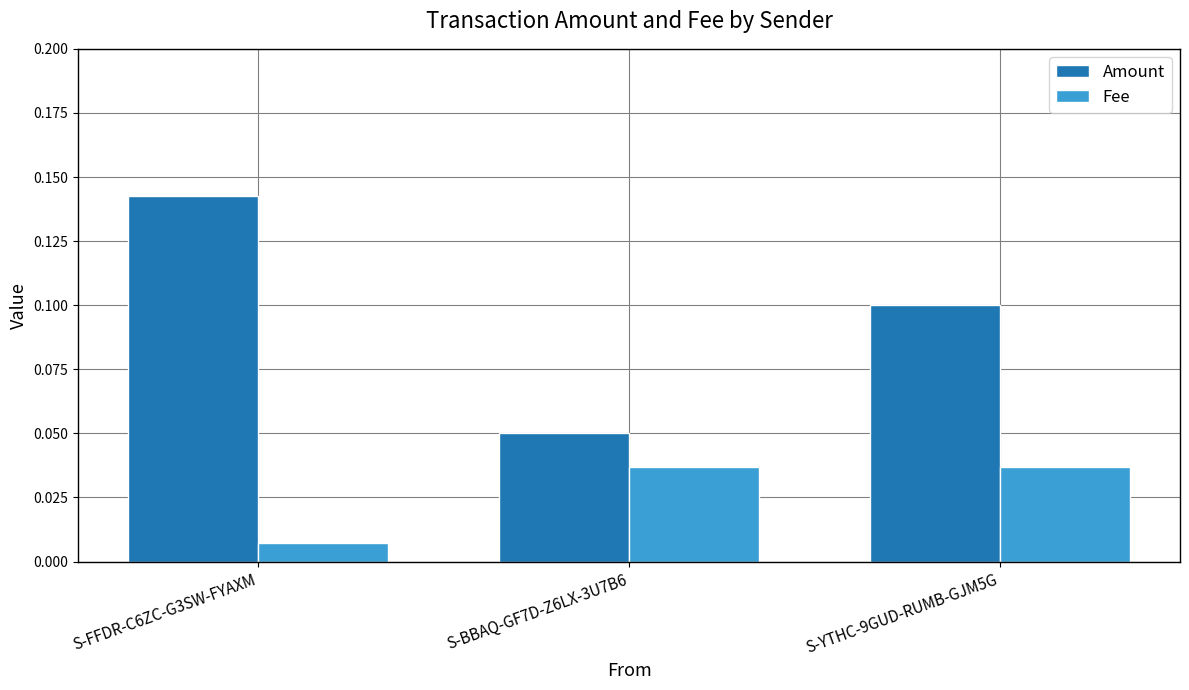

At which category is the sum across all series the highest?

S-FFDR-C6ZC-G3SW-FYAXM